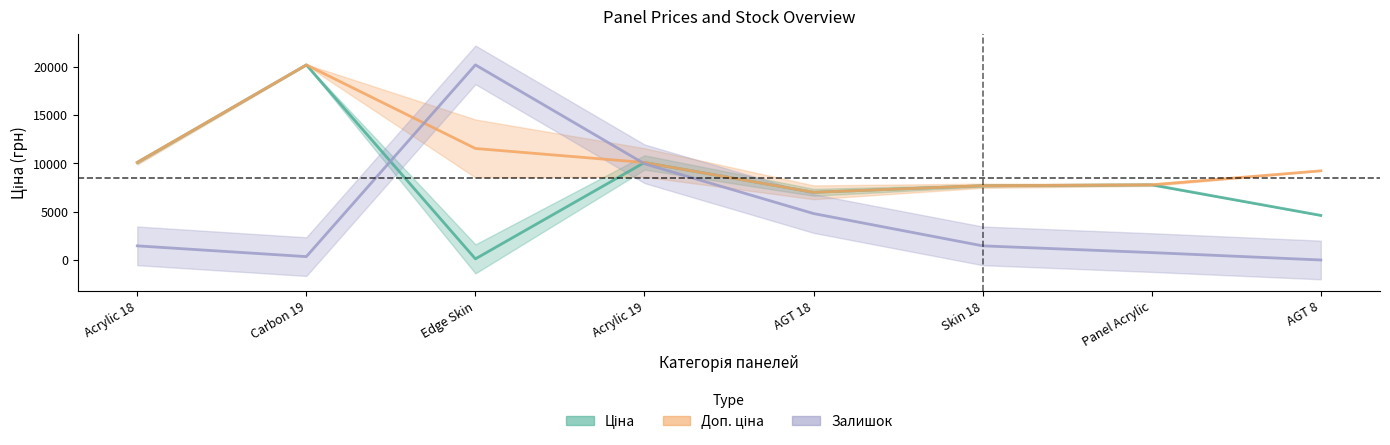

What is the difference between the second highest and minimum values in the Залишок series?

9953.8